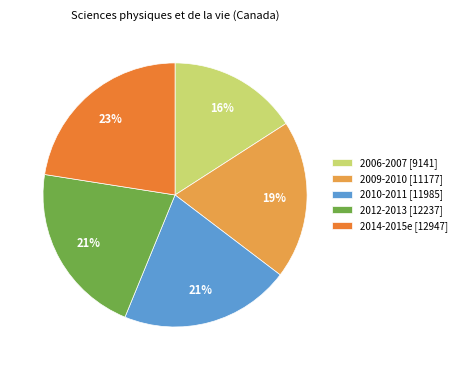

To the nearest percent, what percentage of the pie is 2012-2013 [12237]?

21%